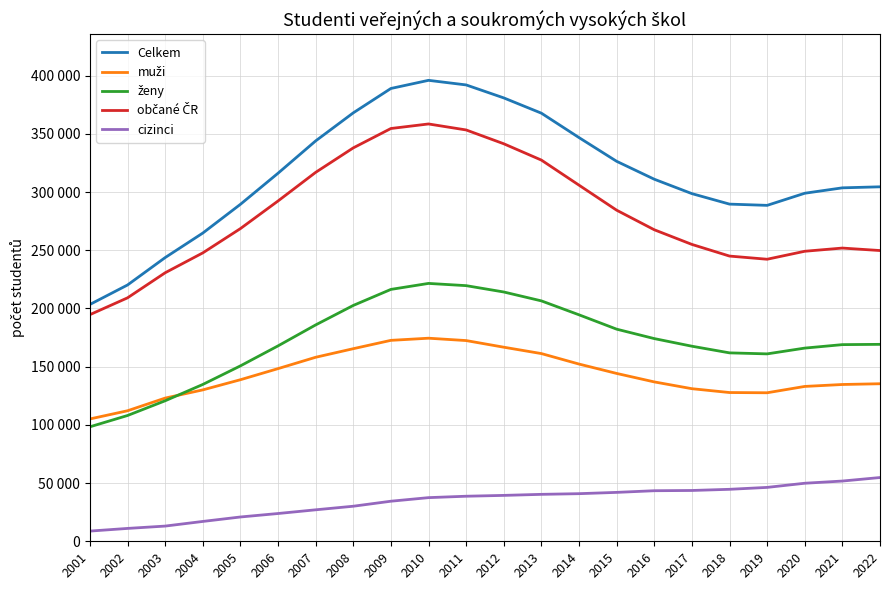

What is the greatest value displayed?

395984